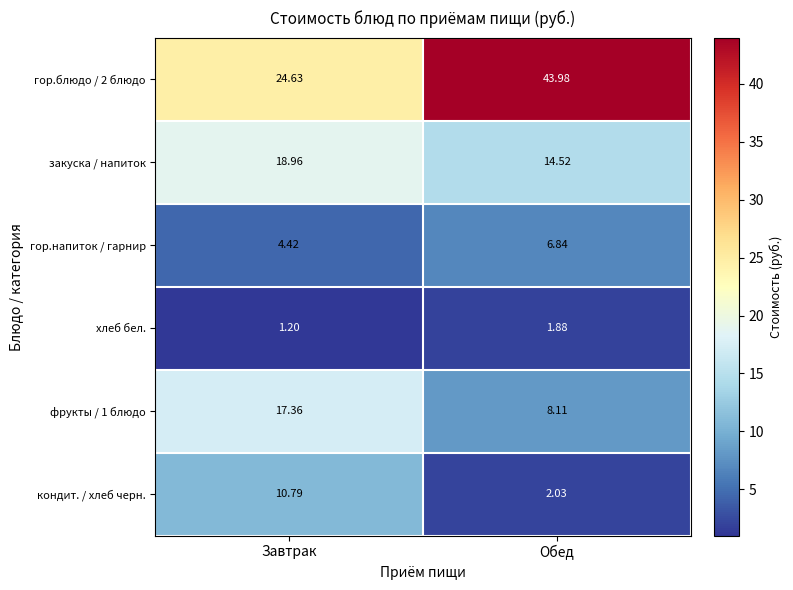

Rank the categories by гор.блюдо / 2 блюдо value from lowest to highest.

Завтрак, Обед